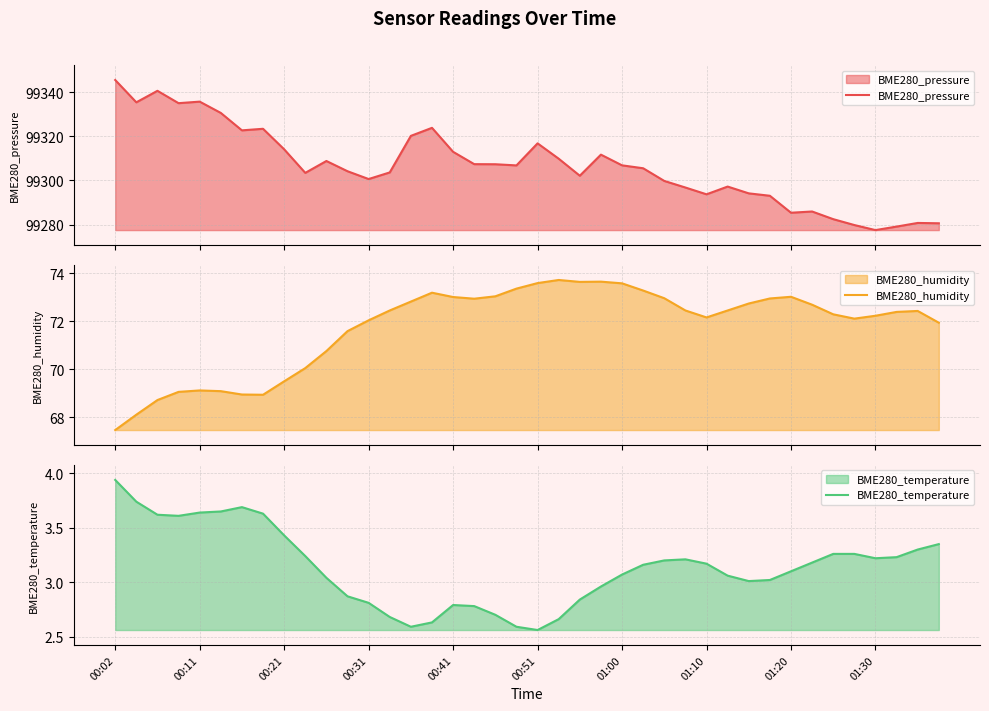

Which category has the highest value in the BME280_temperature series?

00:02